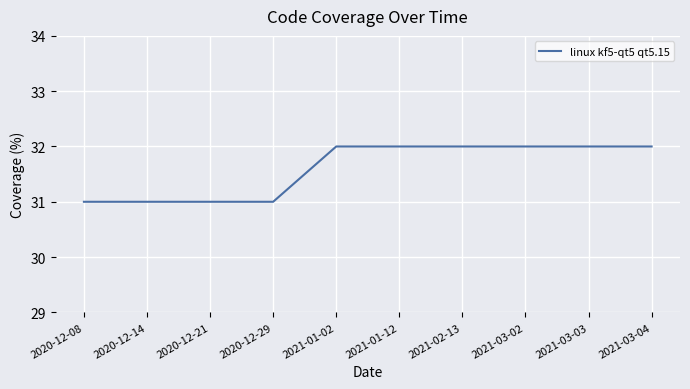

What is the minimum value shown in the chart?

31